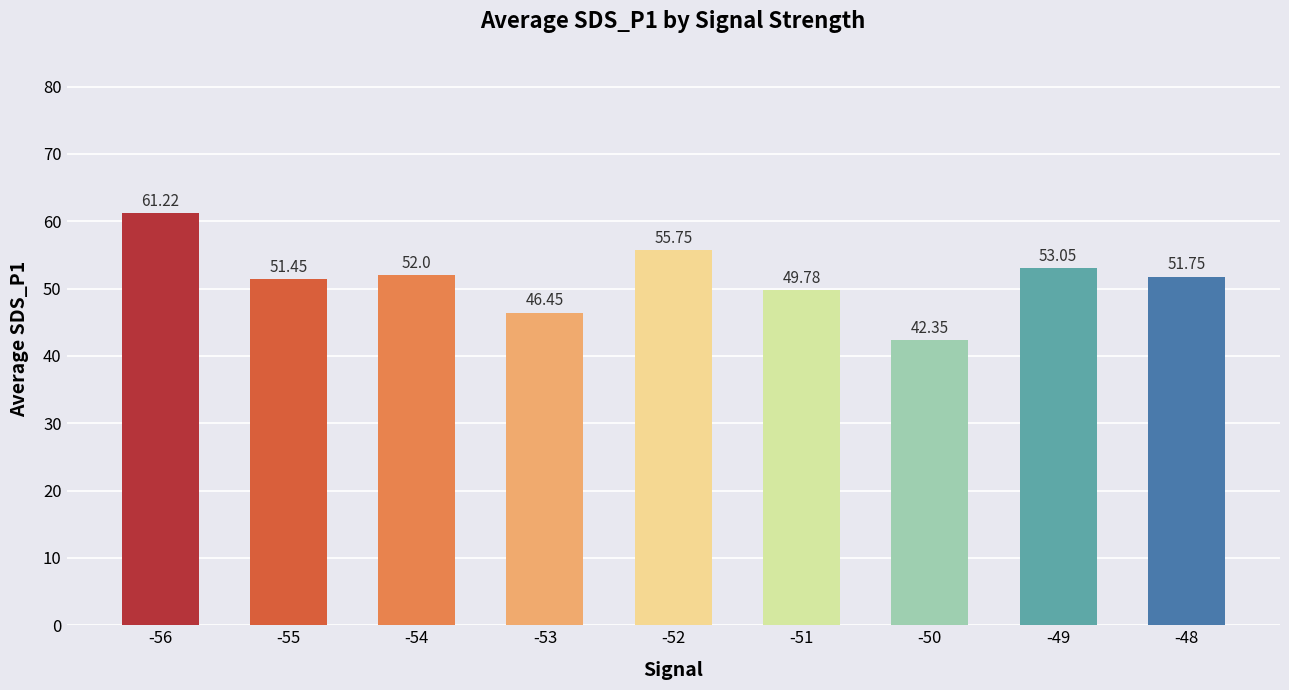

Which label corresponds to the smallest value in the chart?

-50